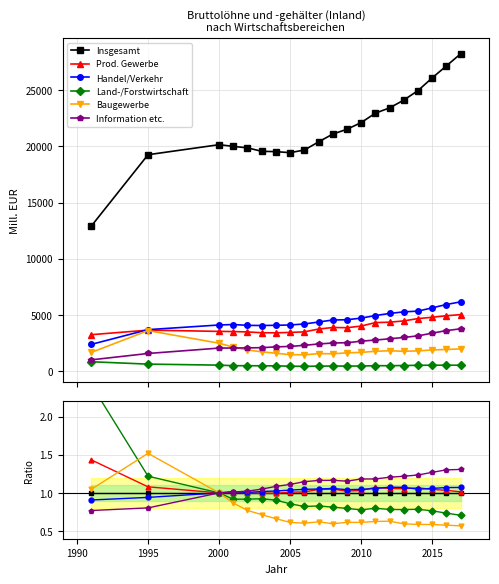

True or false: Handel/Verkehr and Baugewerbe intersect in this chart.

False